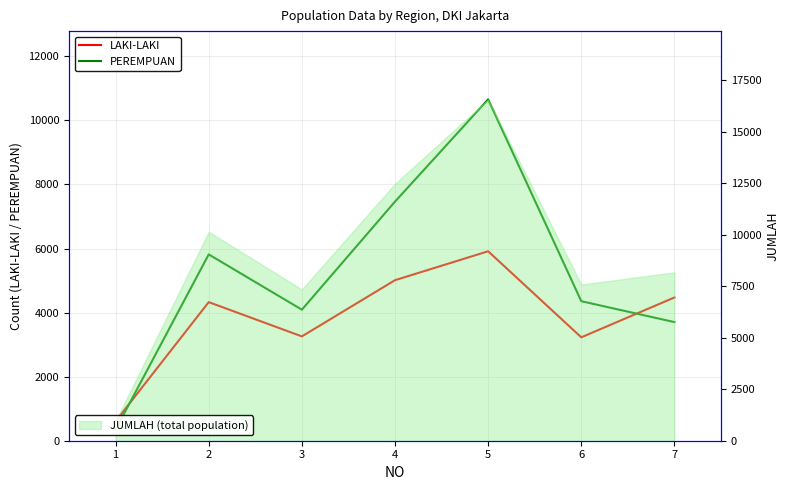

After their last crossing, which series has the higher values: LAKI-LAKI or PEREMPUAN?

LAKI-LAKI